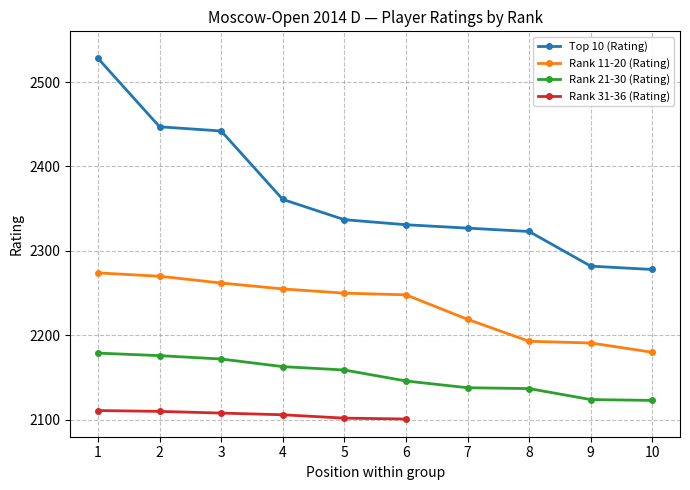

What value does the Rank 21-30 (Rating) series have at 2, to the nearest 10?

2180